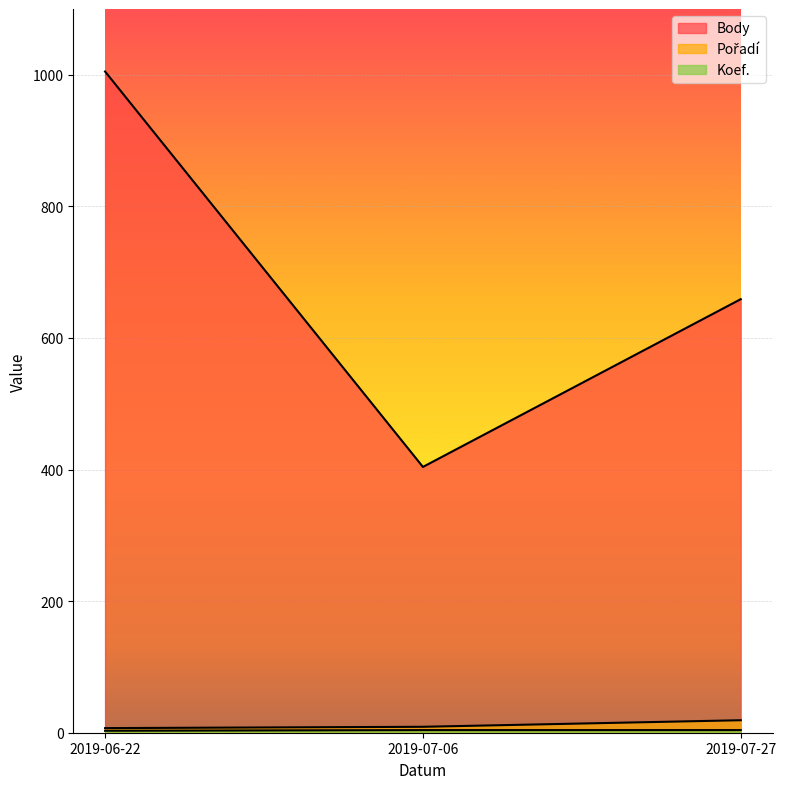

List the labels in order of Body value, smallest first.

2019-07-06, 2019-07-27, 2019-06-22